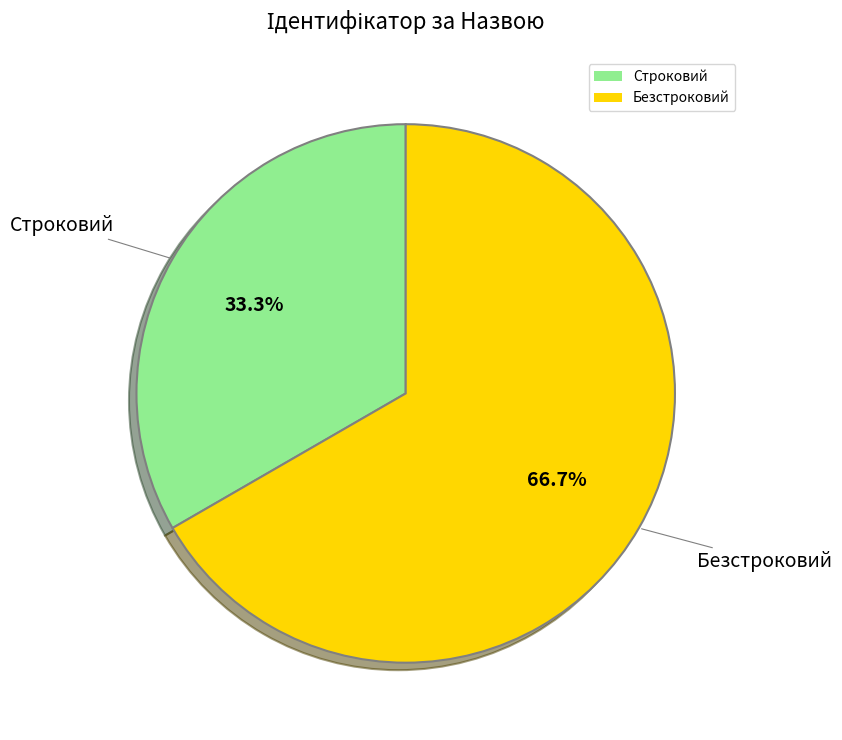

To the nearest percent, what percentage of the pie is Безстроковий?

67%